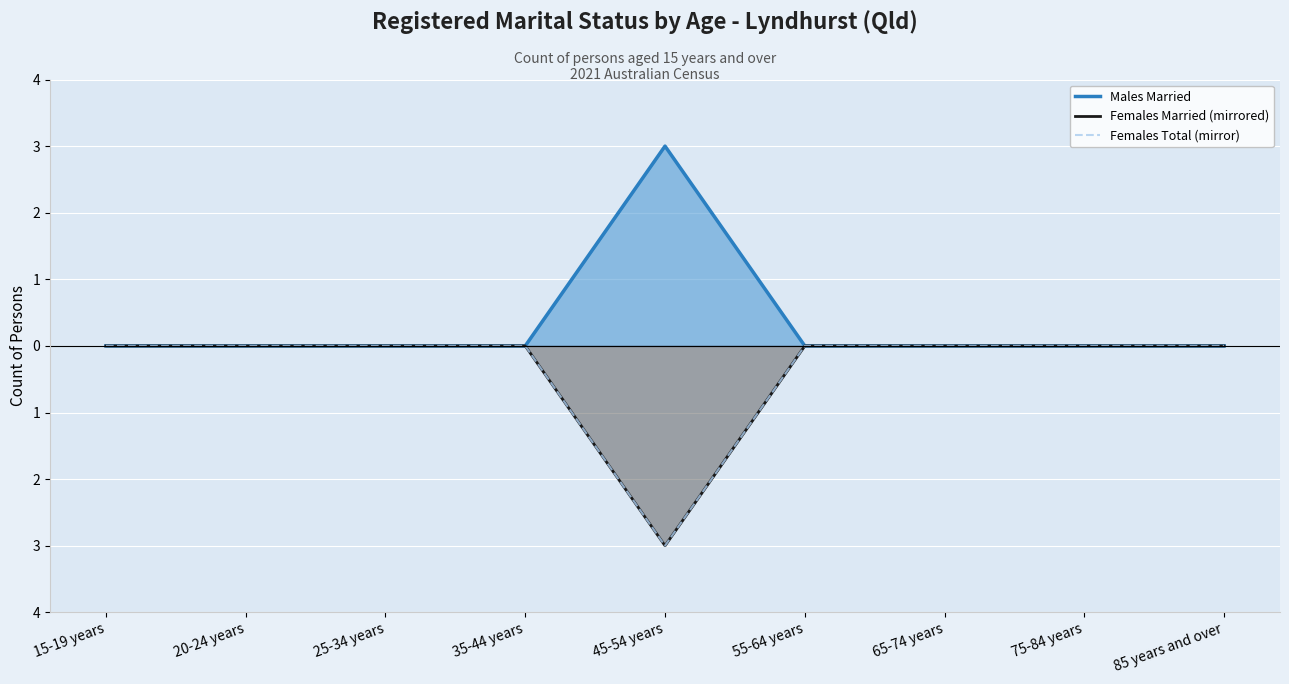

True or false: Females Married (mirrored) has a value of 0 at 25-34 years.

True